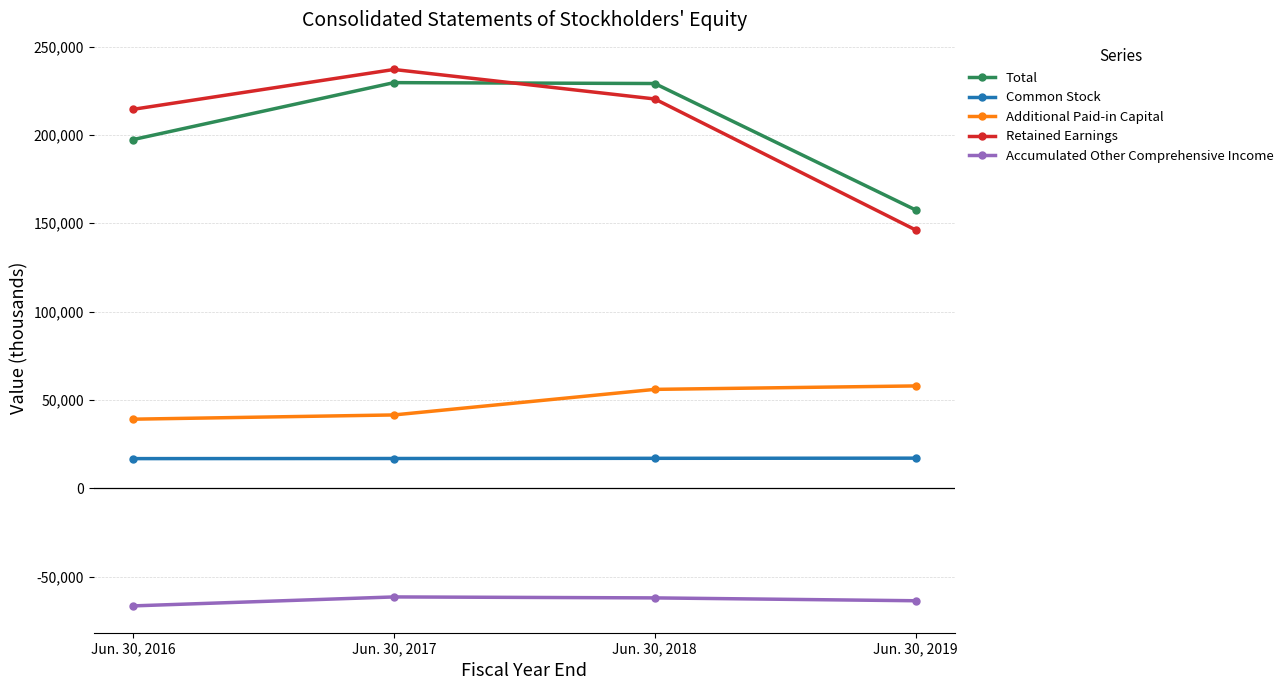

The value of Common Stock at Jun. 30, 2019 is 17042. True or false?

True